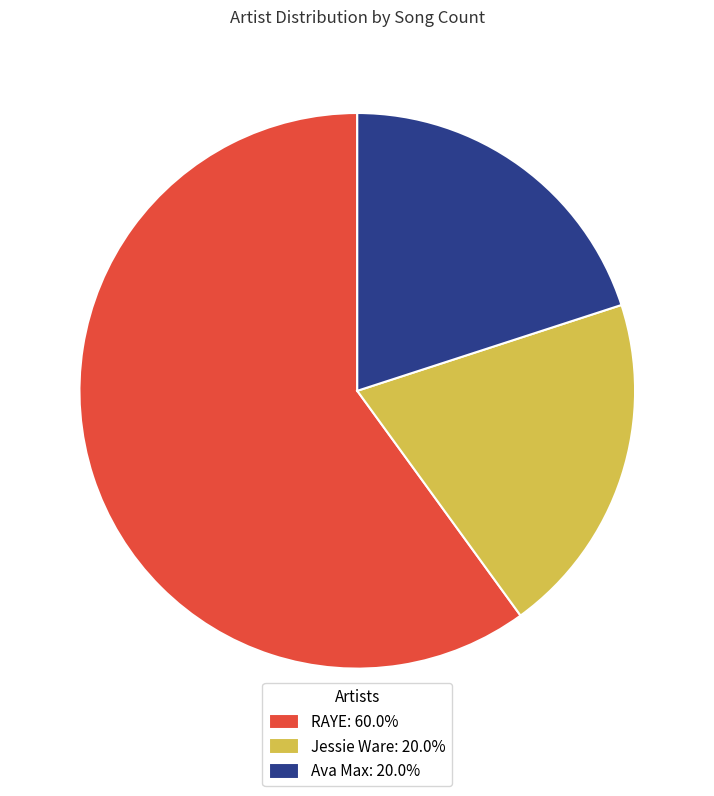

Is there a majority slice in this chart?

Yes